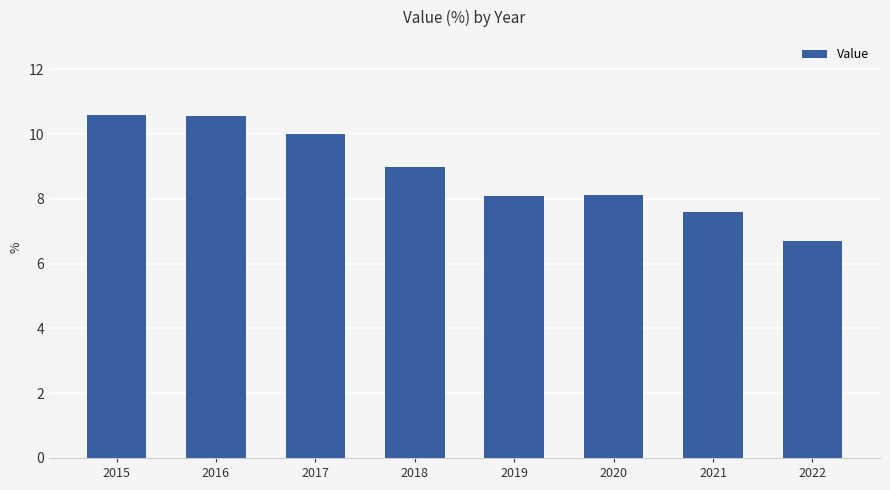

Reading left to right, what are all the values shown in this chart?

10.6	10.6	10.0	9.0	8.1	8.1	7.6	6.7